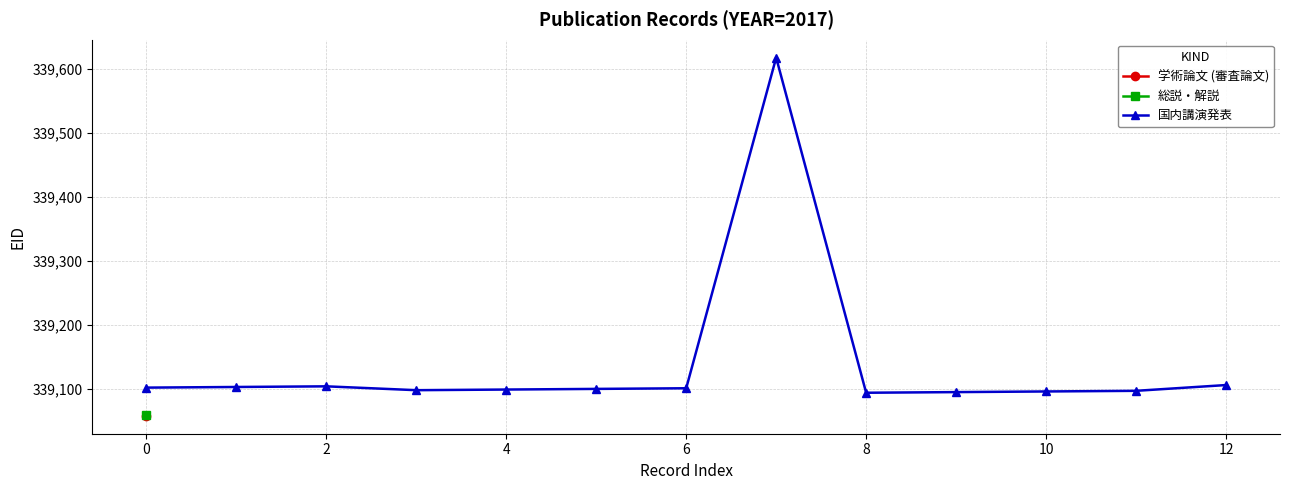

What is the maximum value for 国内講演発表?

339617